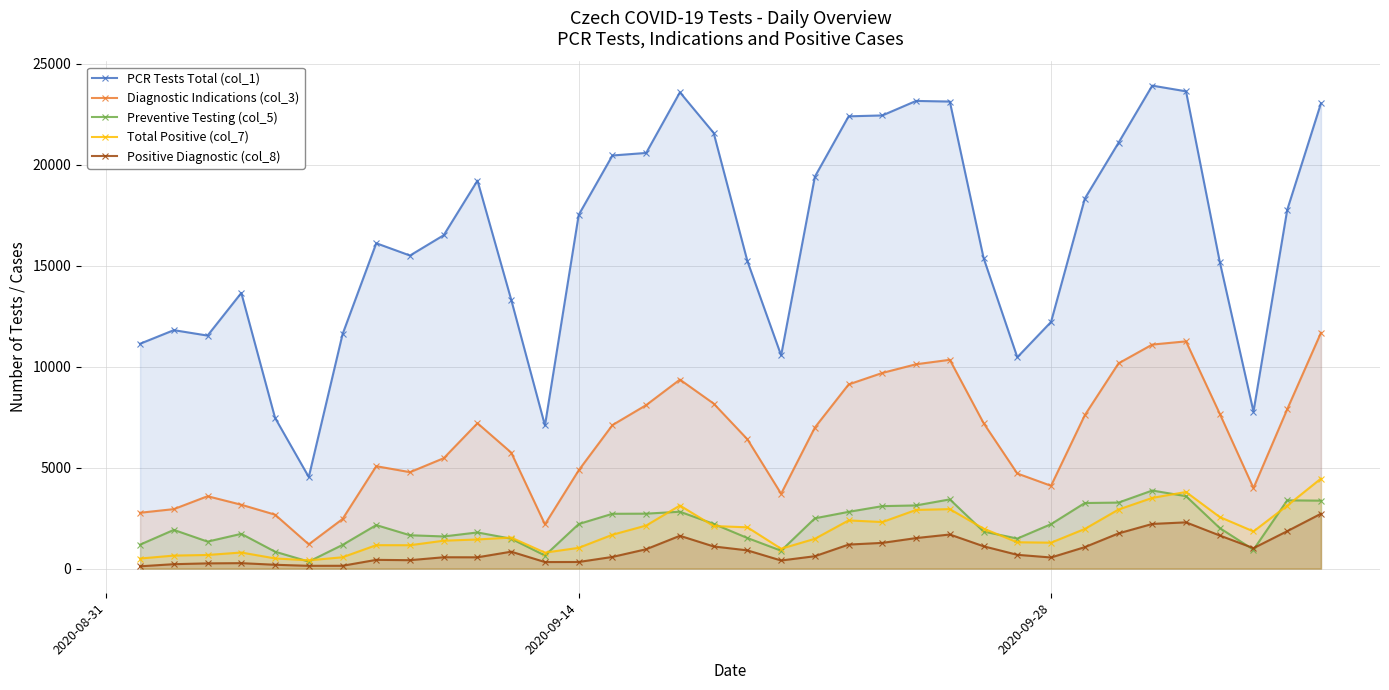

List the series in order of their peak value, highest first.

PCR Tests Total (col_1), Diagnostic Indications (col_3), Total Positive (col_7), Preventive Testing (col_5), Positive Diagnostic (col_8)